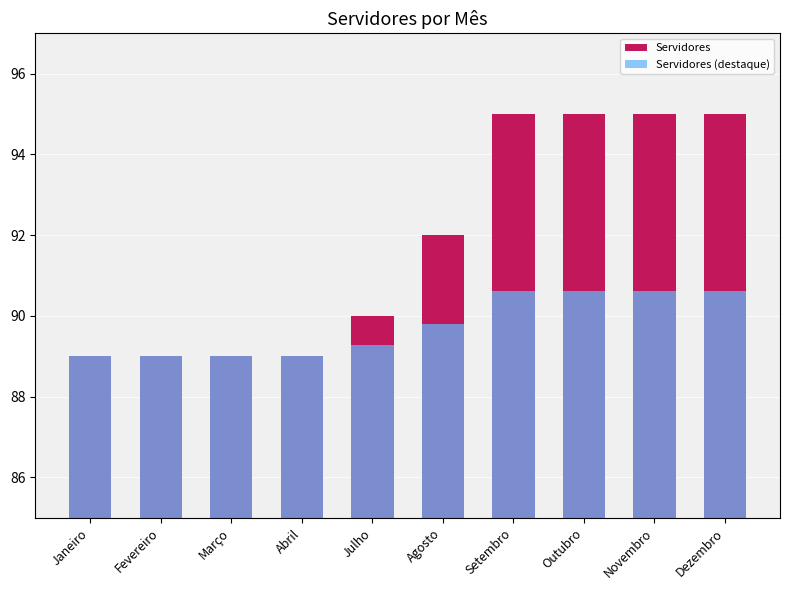

True or false: Servidores has a value of 89.0 at Janeiro.

True